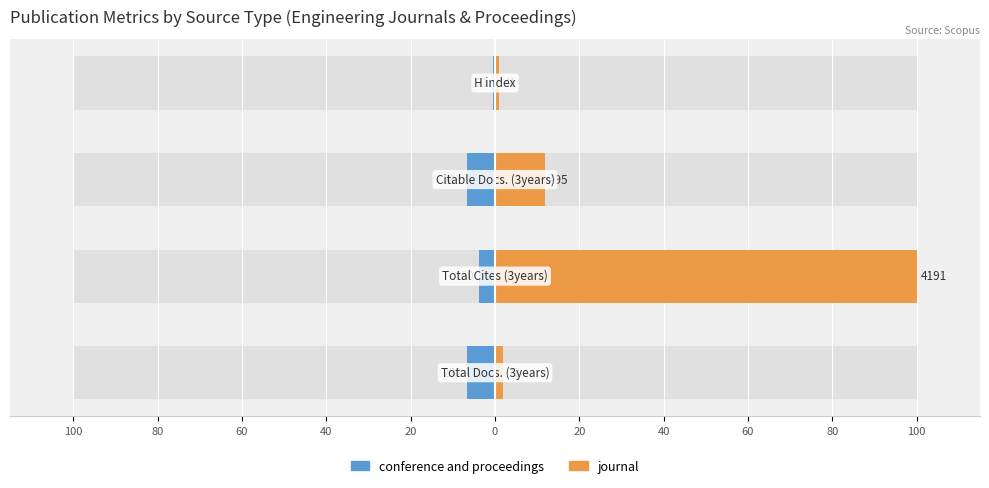

Reading right to left, list all the values displayed in this chart.

conference and proceedings: 60=-0.5	40=-6.7	20=-3.8	0=-6.7
journal: 60=1.0	40=11.8	20=100.0	0=1.9